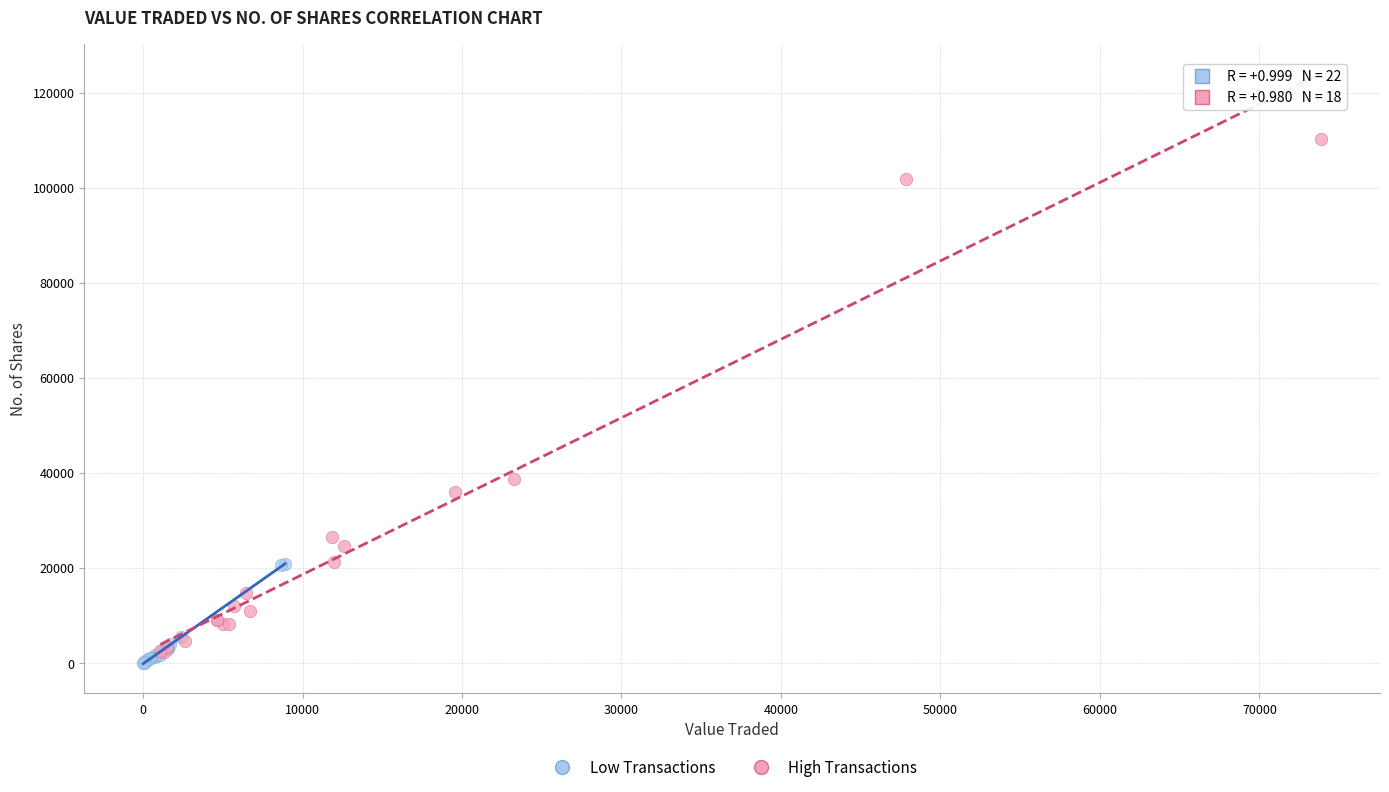

Which series reaches the maximum Y coordinate?

High Transactions